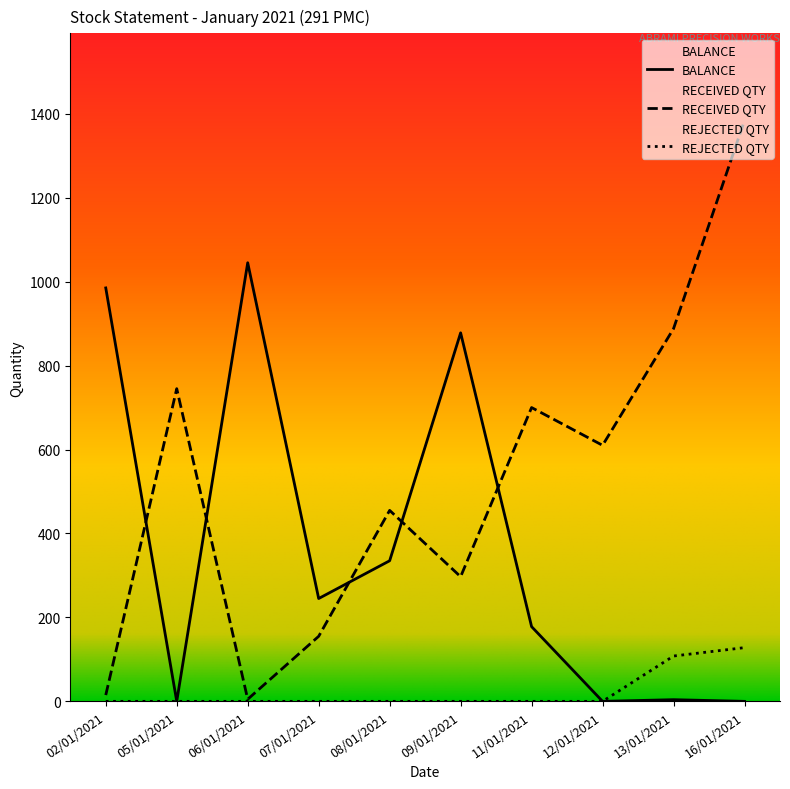

What is the total value across all series at 07/01/2021?

400